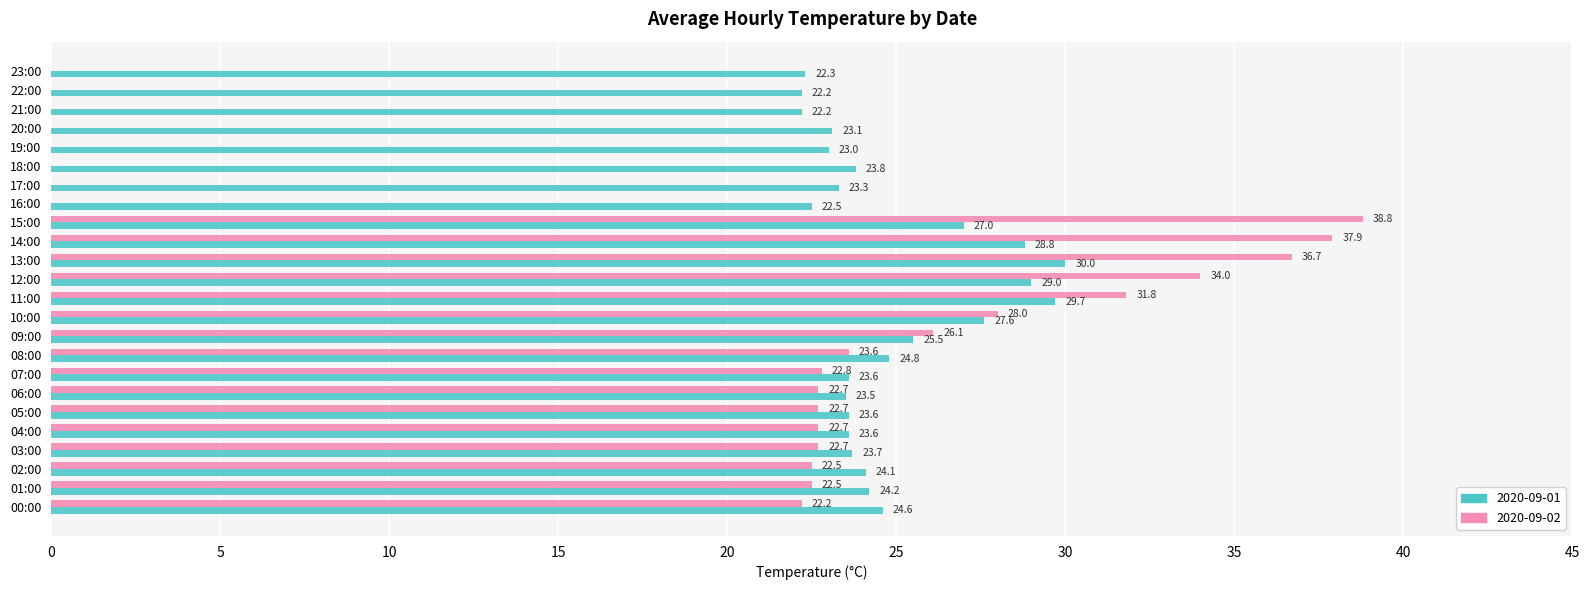

What are all the series names shown in the legend?

2020-09-01, 2020-09-02